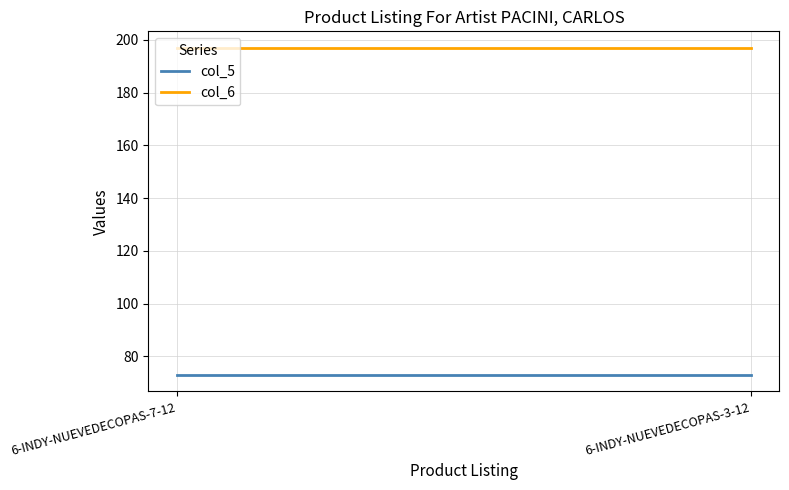

List the labels in order of col_6 value, largest first.

6-INDY-NUEVEDECOPAS-7-12, 6-INDY-NUEVEDECOPAS-3-12